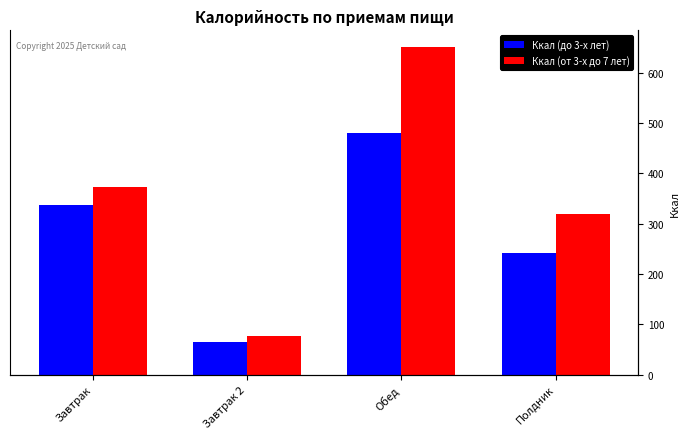

Rank the series by their average value, from lowest to highest.

Ккал (до 3-х лет), Ккал (от 3-х до 7 лет)